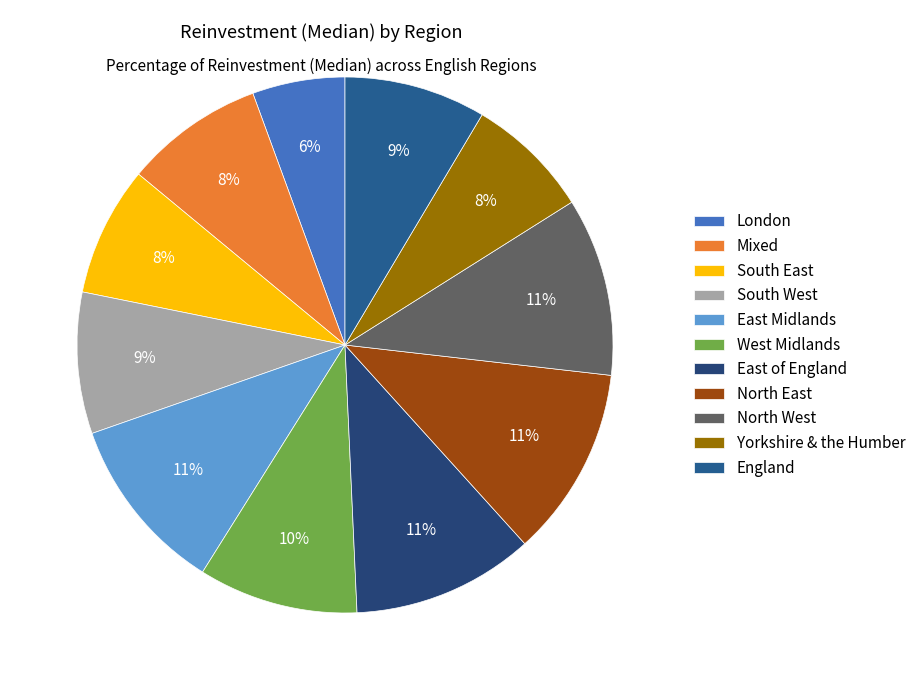

Count the number of slices in the pie.

11